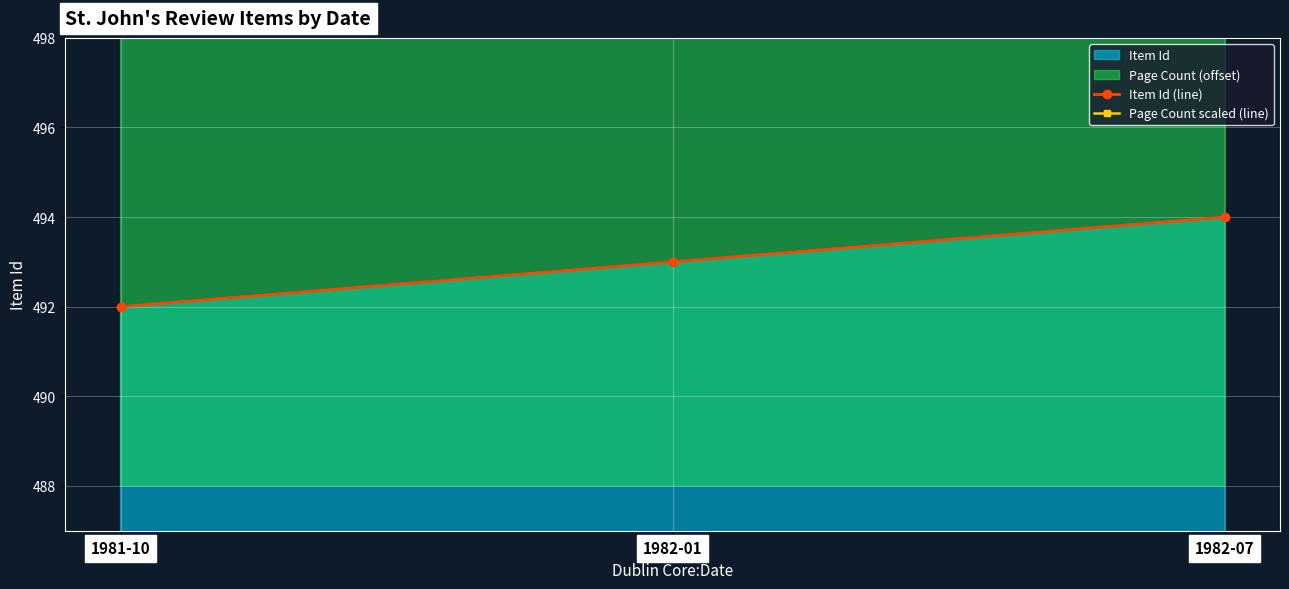

What is the difference between the highest and lowest values at 1981-10?

84